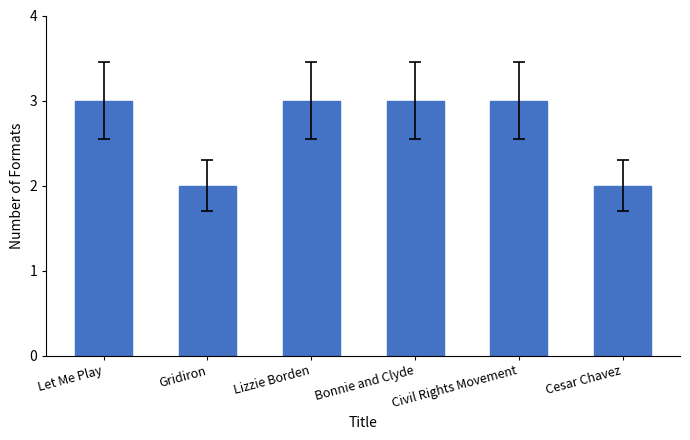

What is the greatest value displayed?

3